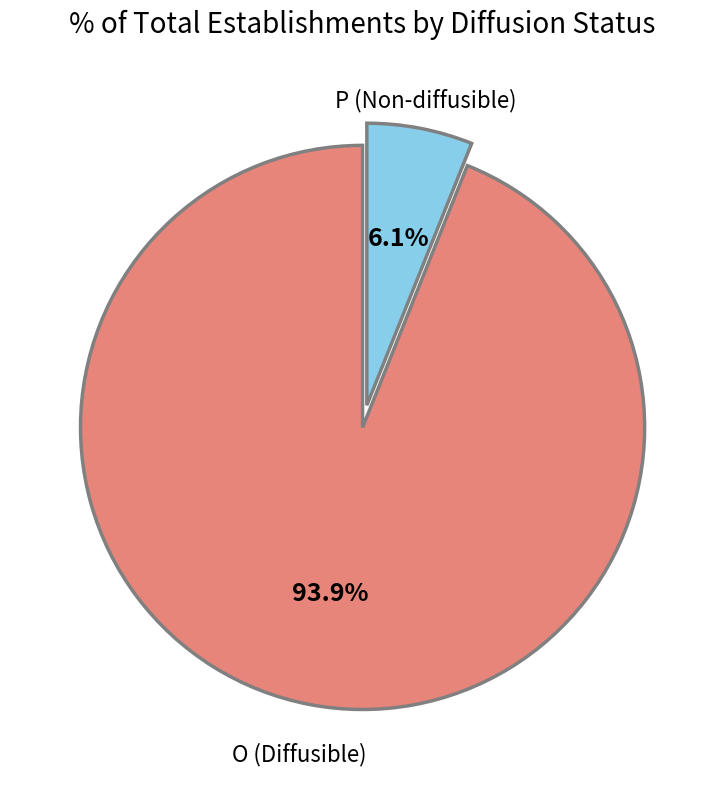

How many segments does this pie chart have?

2